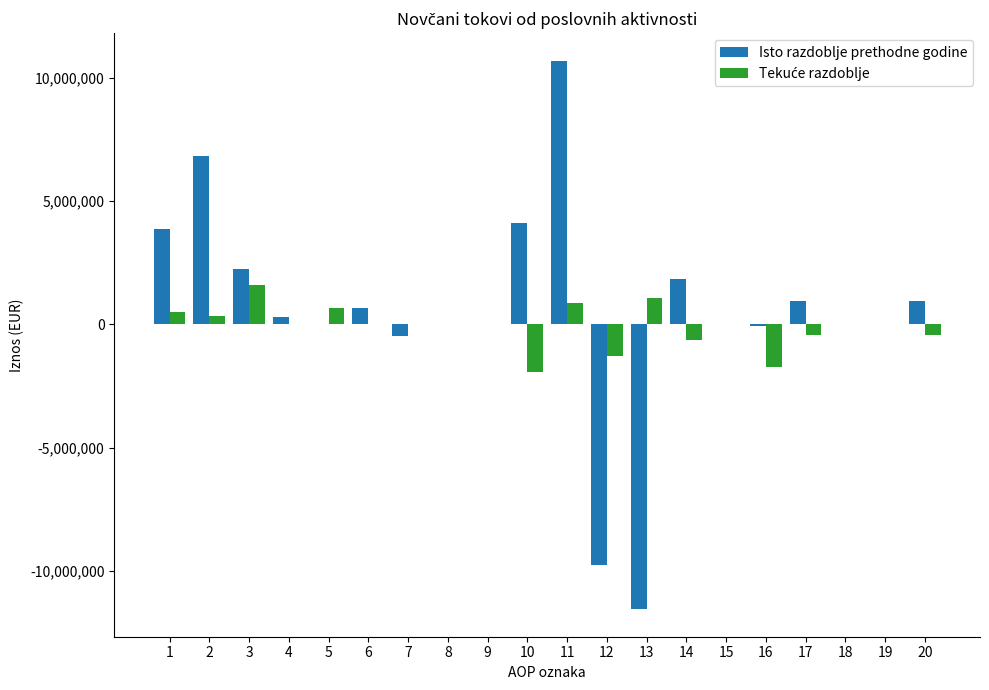

Count the number of data series in this chart.

2